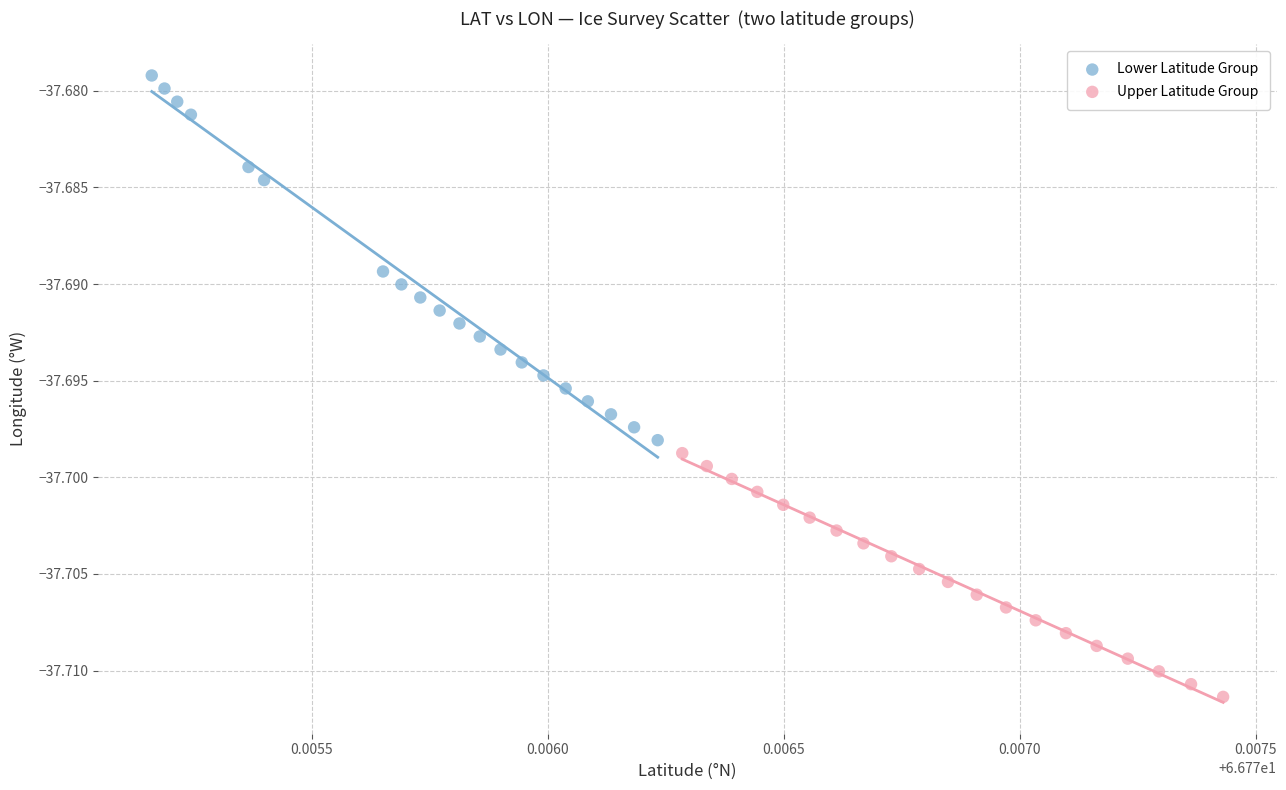

Which series contains the lowest Y value?

Upper Latitude Group